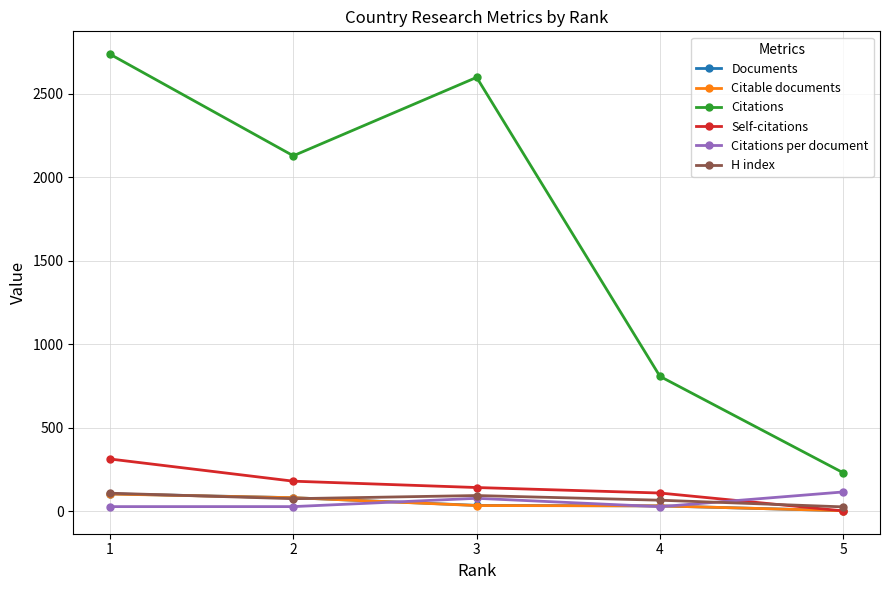

Between 3 and 5, which series saw the biggest shift?

Citations